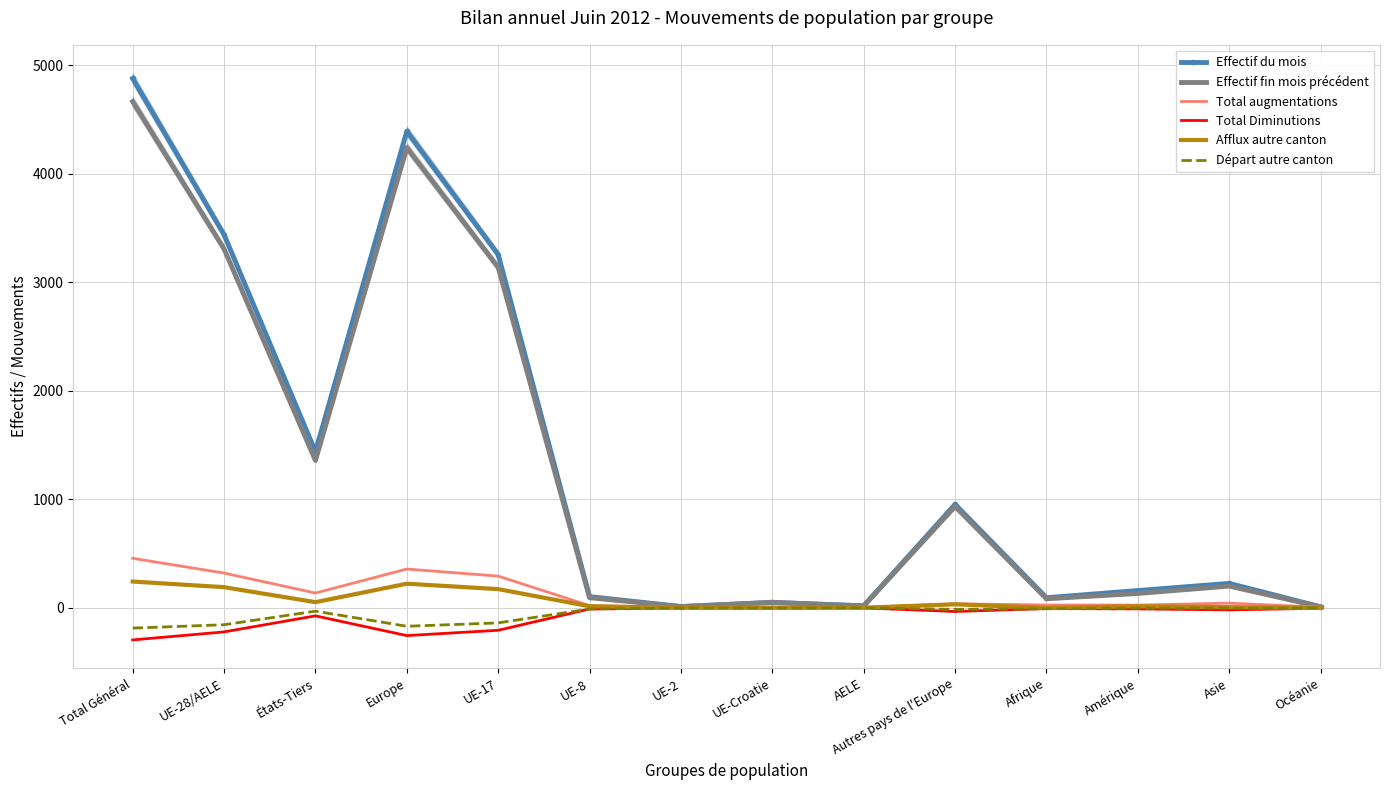

Rank the series by their maximum value, from lowest to highest.

Total Diminutions, Départ autre canton, Afflux autre canton, Total augmentations, Effectif fin mois précédent, Effectif du mois